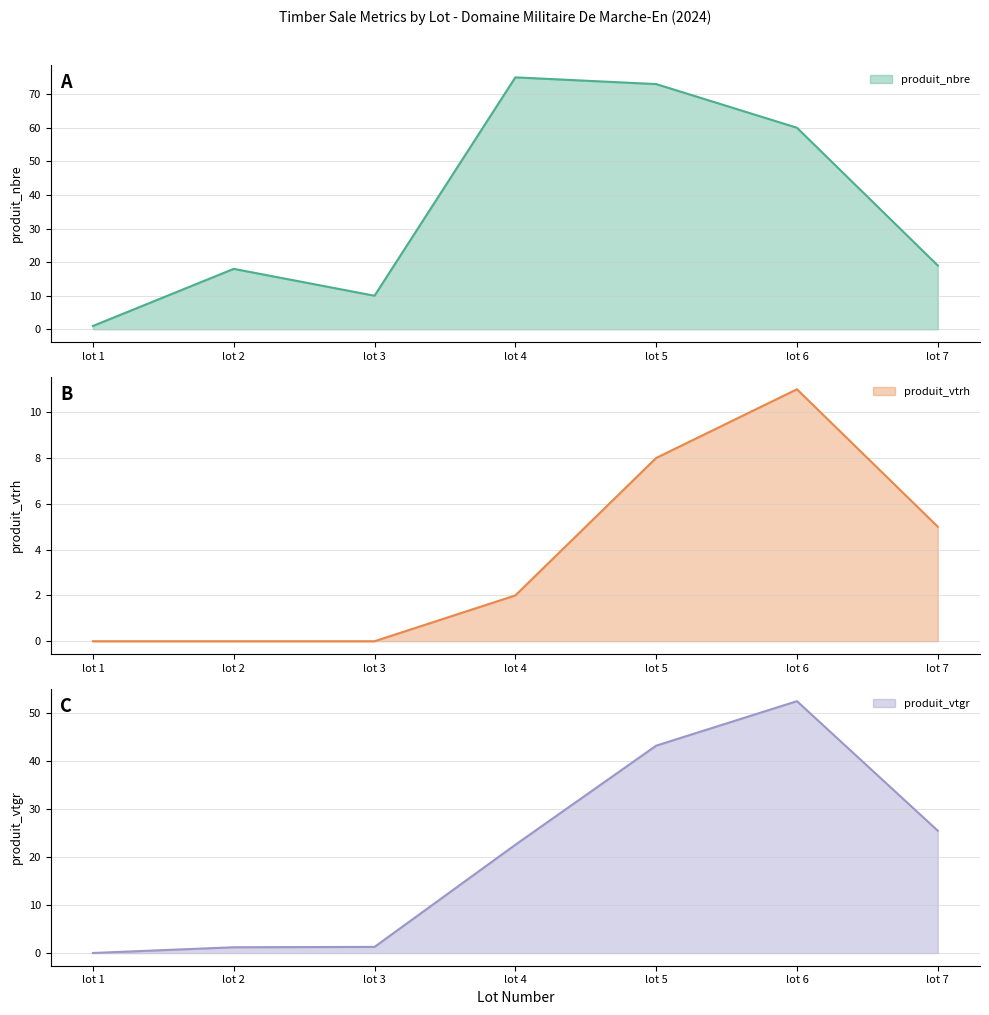

Which series has the largest range (max minus min)?

produit_nbre